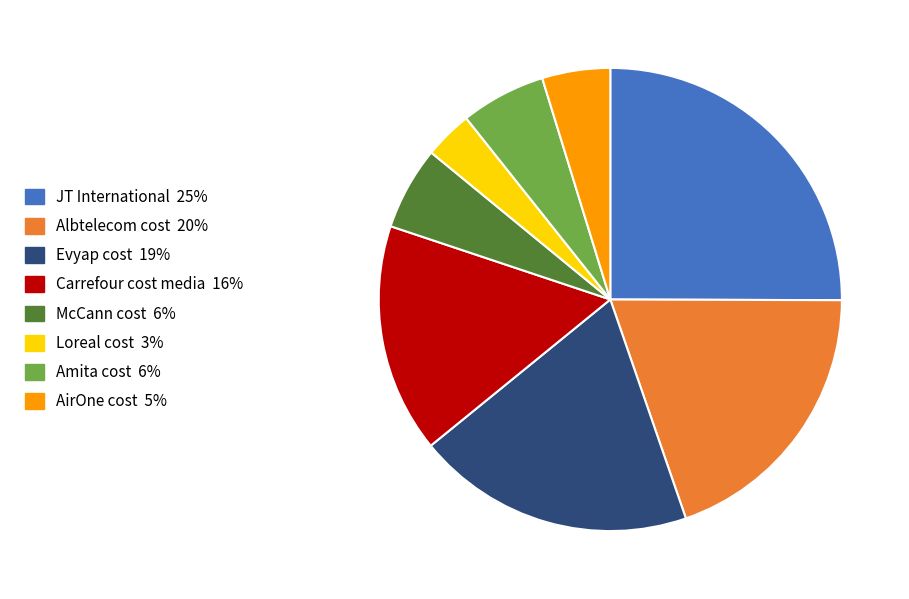

Which category has the smallest portion of the pie?

Loreal cost